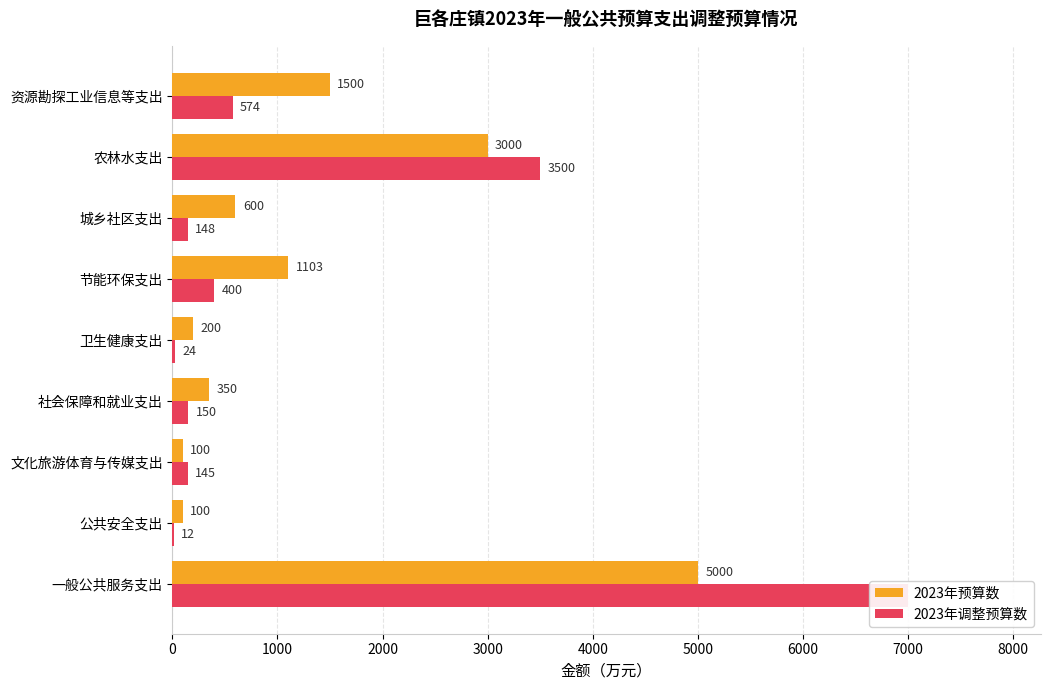

Reading left to right, transcribe all the data shown in this chart.

2023年预算数: 5000	100	100	350	200	1103	600	3000	1500
2023年调整预算数: 7000	12	145	150	24	400	148	3500	574